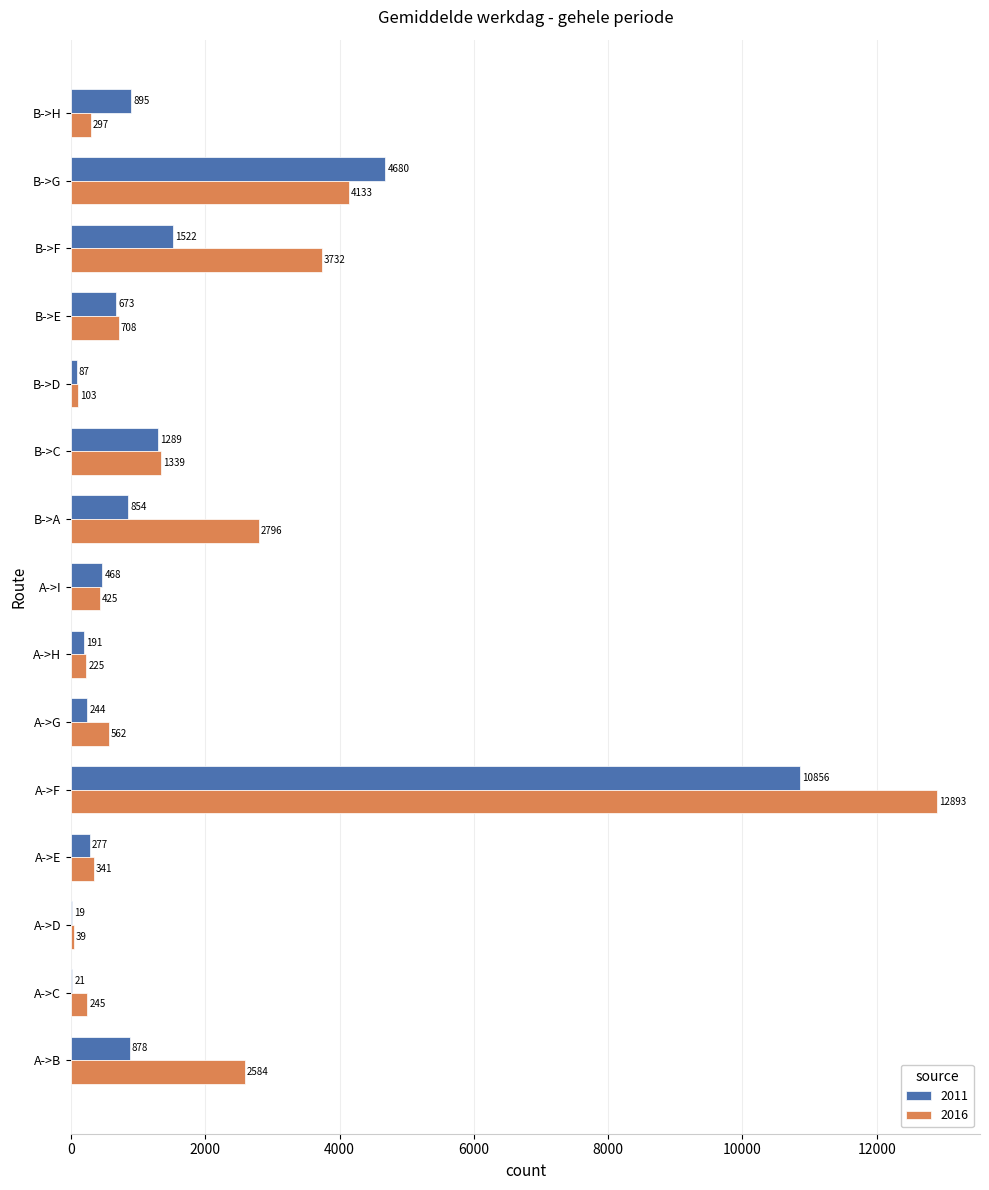

Which category has the highest value in the 2016 series?

A->F